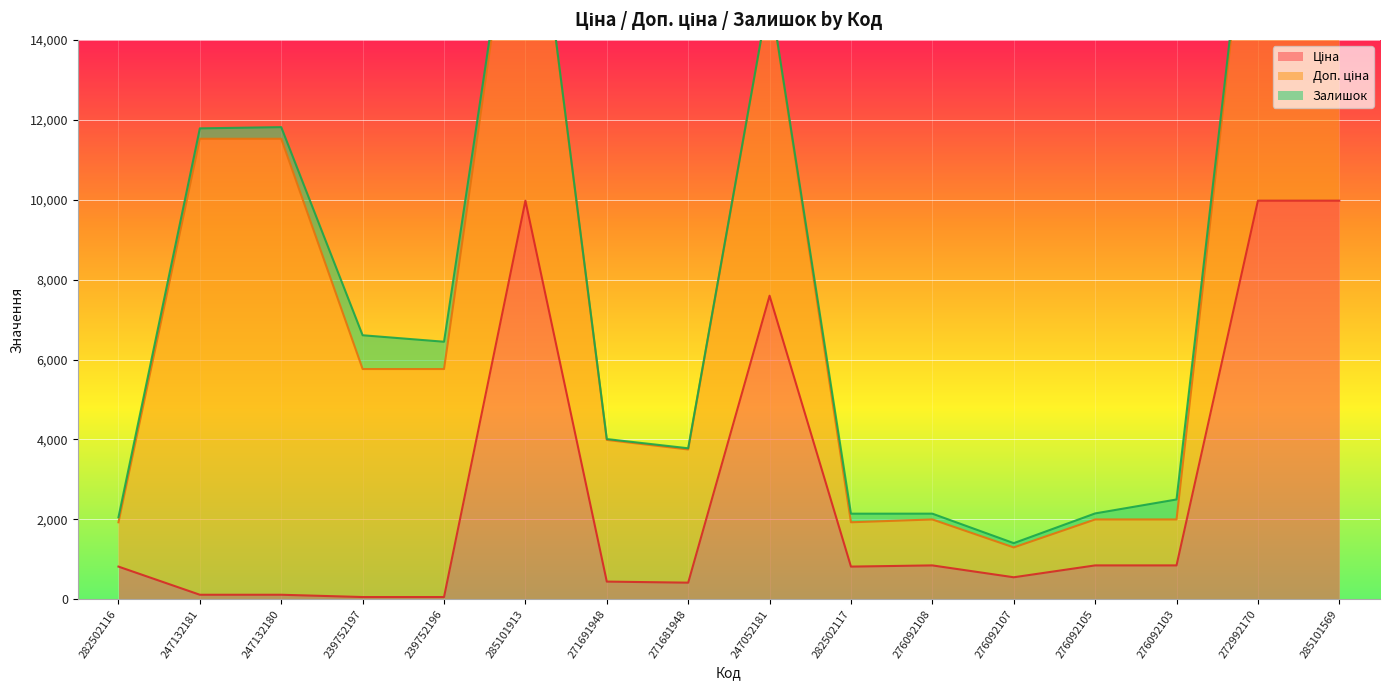

The value of Залишок at 276092103 is 500.0. True or false?

True